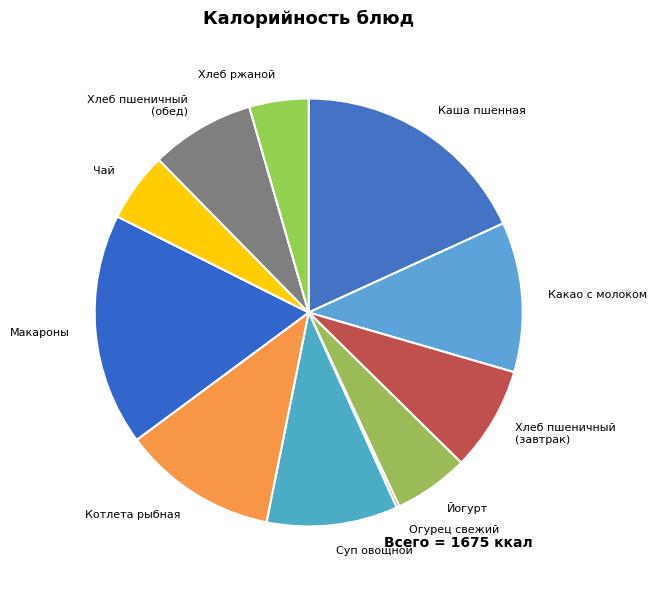

Does Чай account for over 50% of the chart?

No